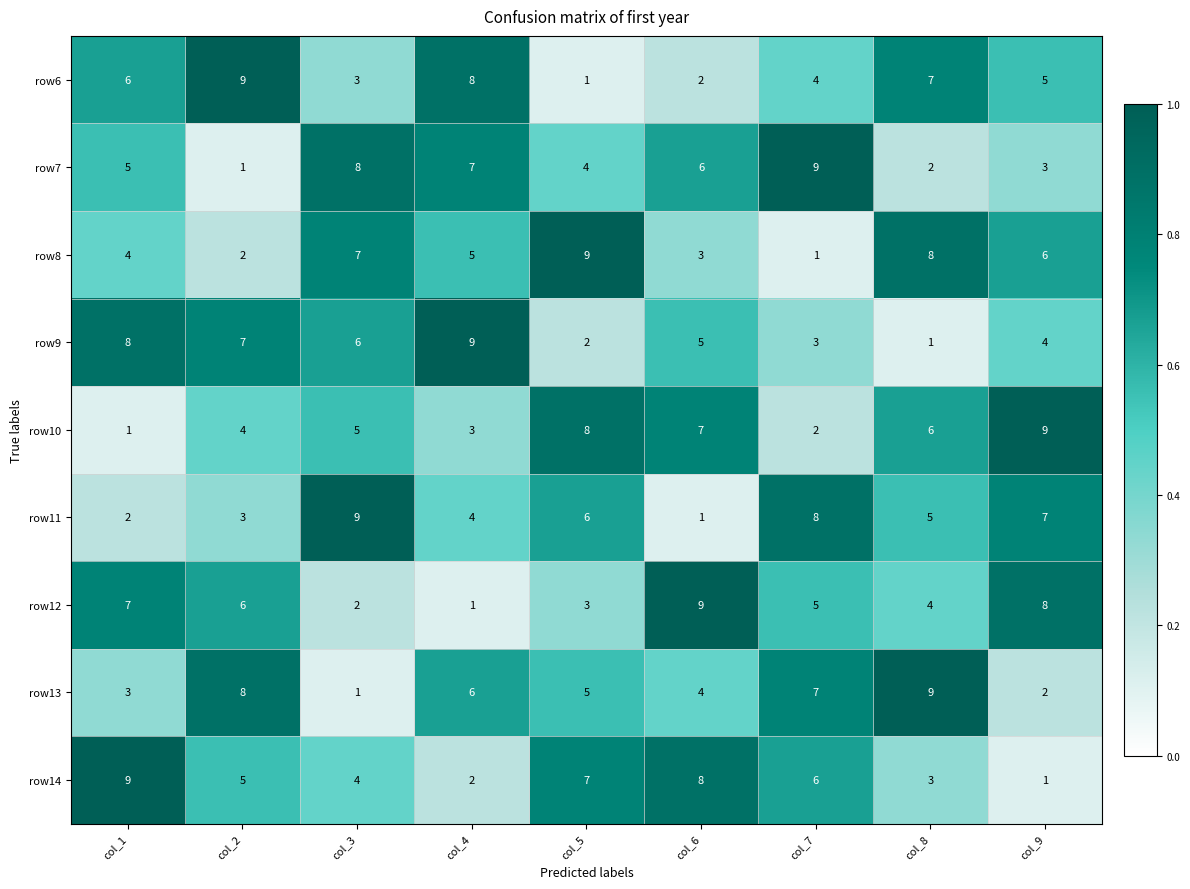

Is the value of row14 at col_8 greater than the value of row6 at col_8?

No